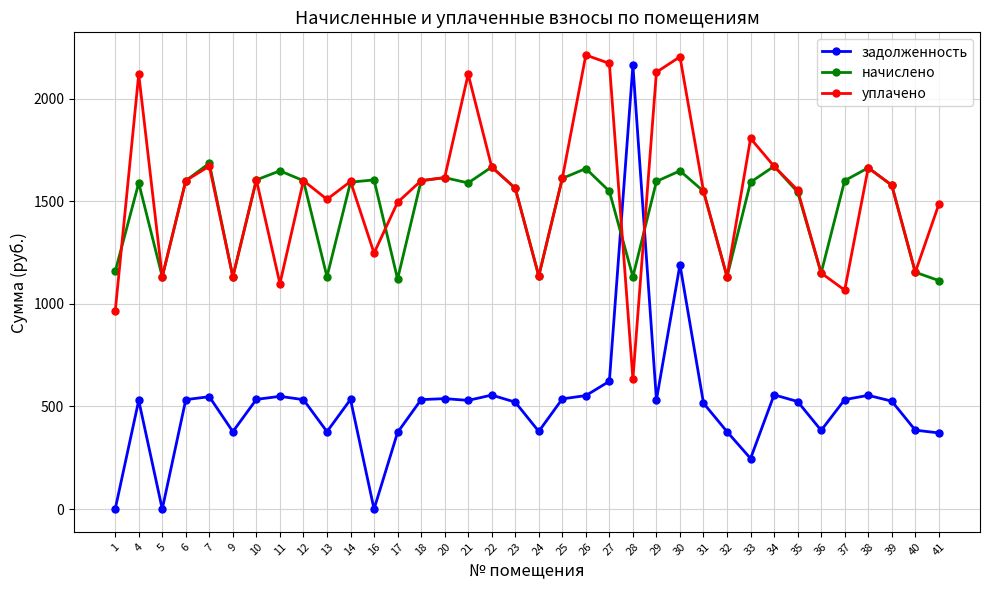

What is the difference between the highest and lowest values at 7?

1137.3